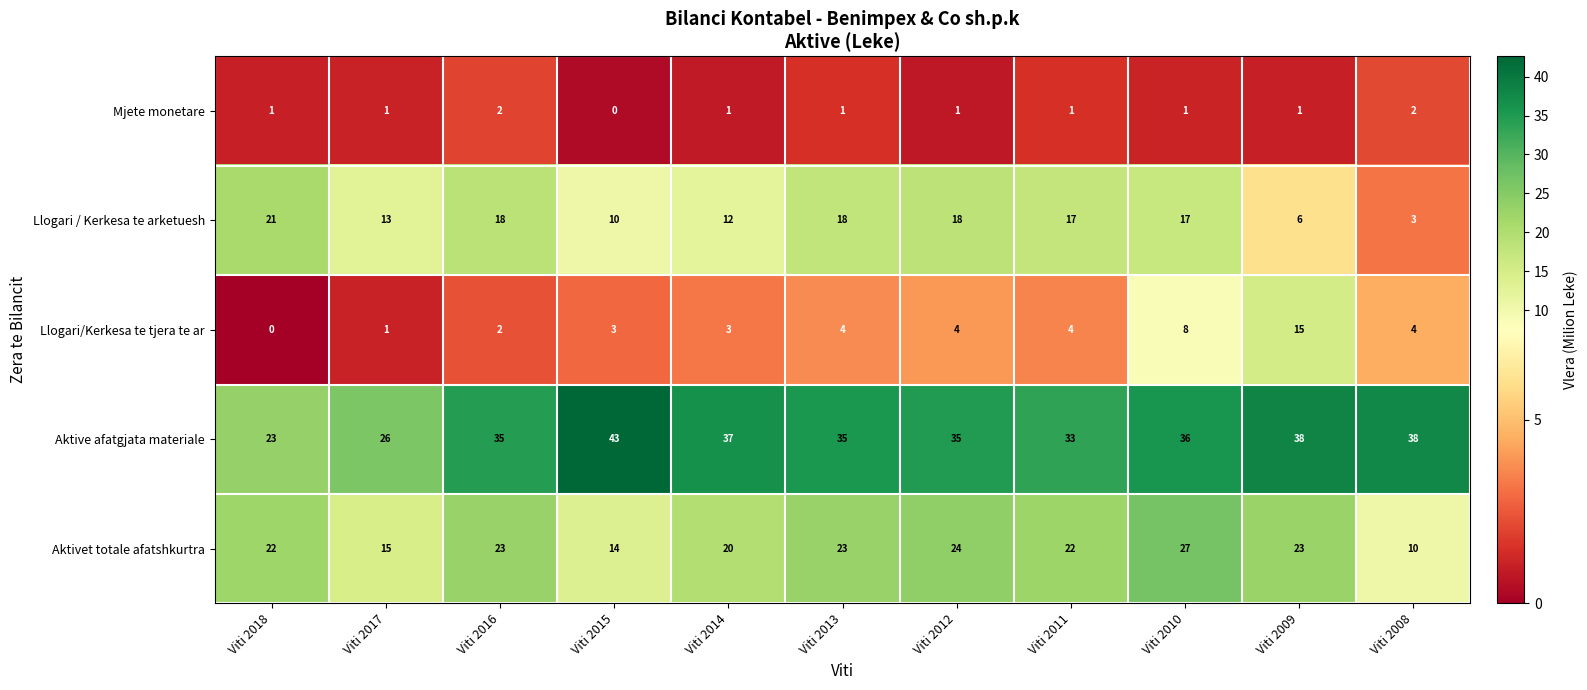

At Viti 2015, list the series in order from largest to smallest.

Aktive afatgjata materiale, Aktivet totale afatshkurtra, Llogari / Kerkesa te arketuesh, Llogari/Kerkesa te tjera te ar, Mjete monetare